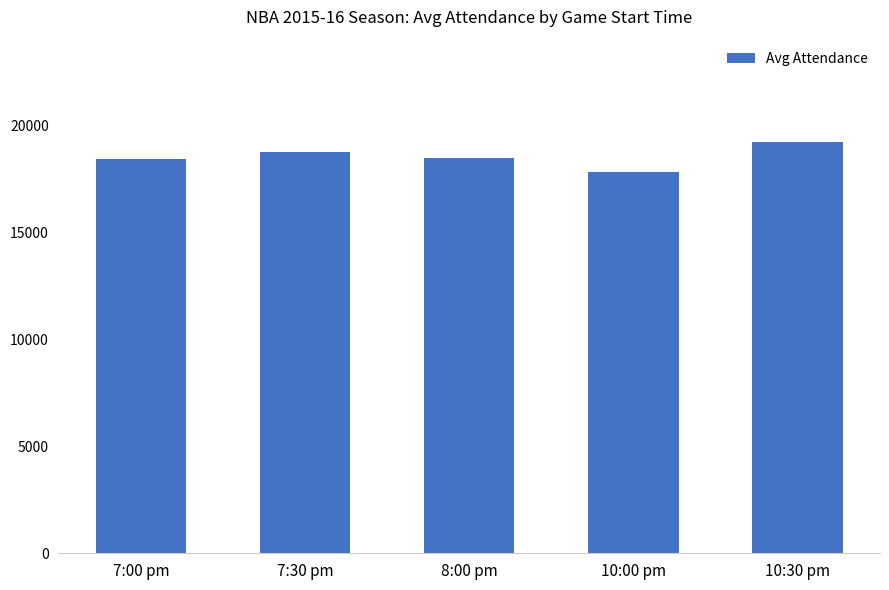

What is the value of the 3rd bar from the left?

18476